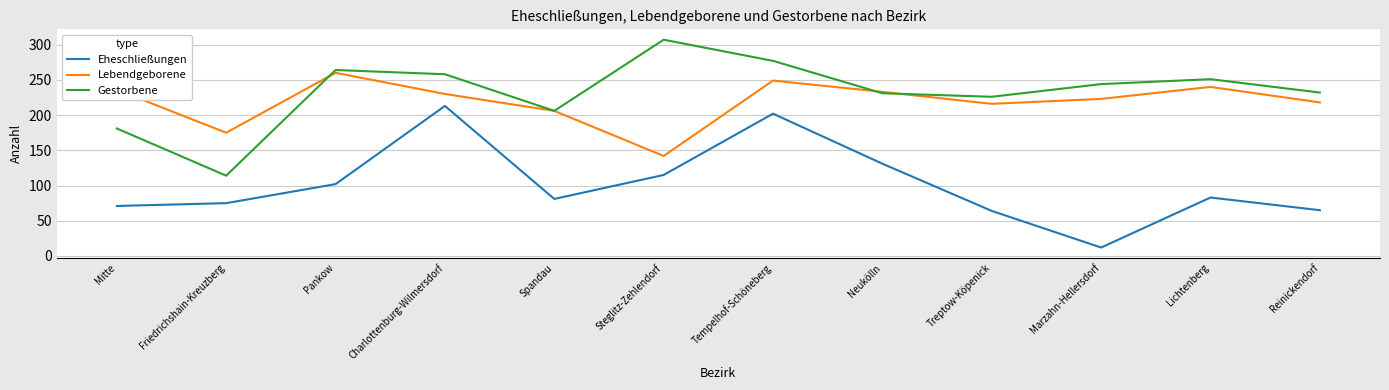

Rank the series by their maximum value, from lowest to highest.

Eheschließungen, Lebendgeborene, Gestorbene